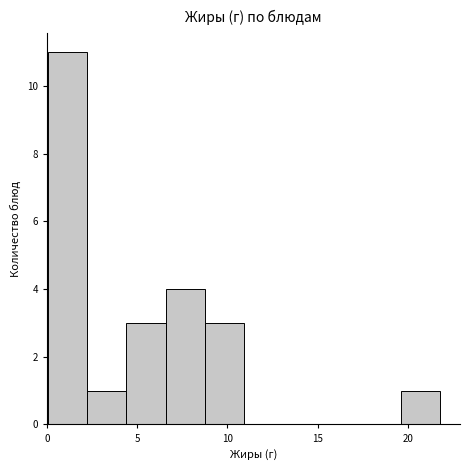

Reading left to right, transcribe this chart: for each bar, give the range it covers on the x-axis and its height. Neither the bar edges nor the heights are printed on the chart, so give them approximately, as read against the axes.

0.0 to 2.0: 11
2.0 to 4.5: 1
4.5 to 6.5: 3
6.5 to 9.0: 4
9.0 to 11.0: 3
11.0 to 13.0: 0
13.0 to 15.5: 0
15.5 to 17.5: 0
17.5 to 19.5: 0
19.5 to 22.0: 1